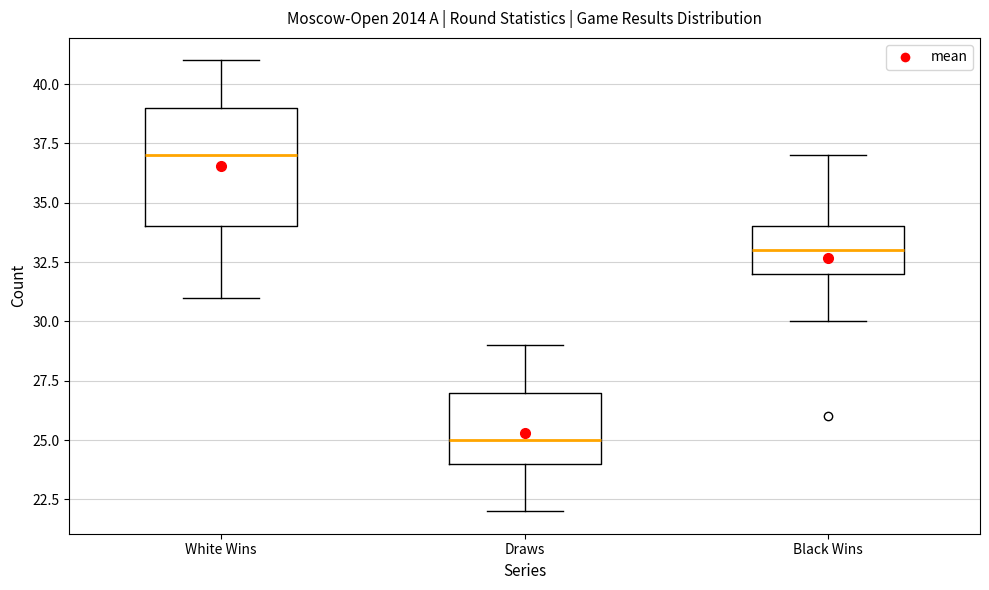

Reading left to right, read every box against the y-axis: the position of its median line, the range the box covers, and the ends of its whiskers. The values are not printed on the chart, so give them approximately, as read against the axis.

White Wins: median 37, box 34 to 39, whiskers 31 to 41
Draws: median 25, box 24 to 27, whiskers 22 to 29
Black Wins: median 33, box 32 to 34, whiskers 30 to 37